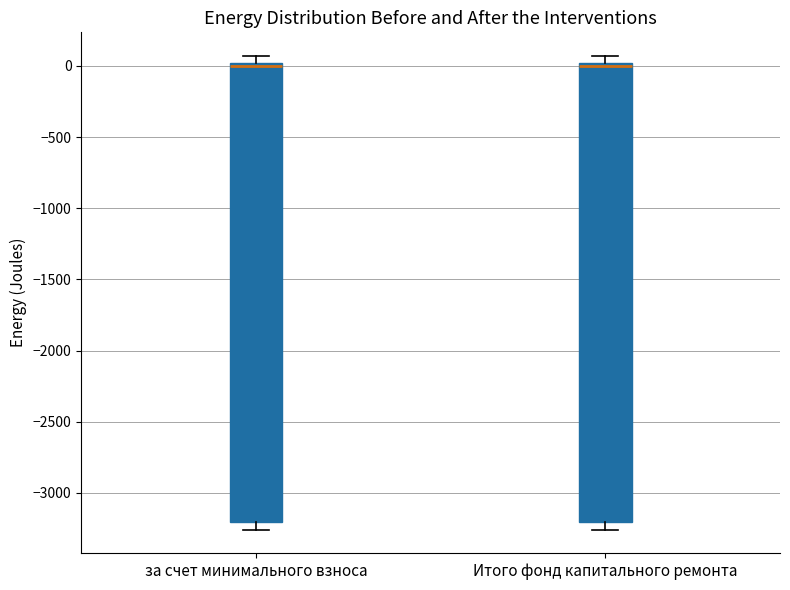

Reading left to right, transcribe this box plot: for each box, give where its median line is, the range the box spans, and where its two whiskers end, as read against the y-axis. The values are not printed on the chart, so give them approximately, as read against the axis.

за счет минимального взноса: median 0 (just below the box's upper edge), box -3200 to 0, whiskers -3250 to 50
Итого фонд капитального ремонта: median 0 (just below the box's upper edge), box -3200 to 0, whiskers -3250 to 50